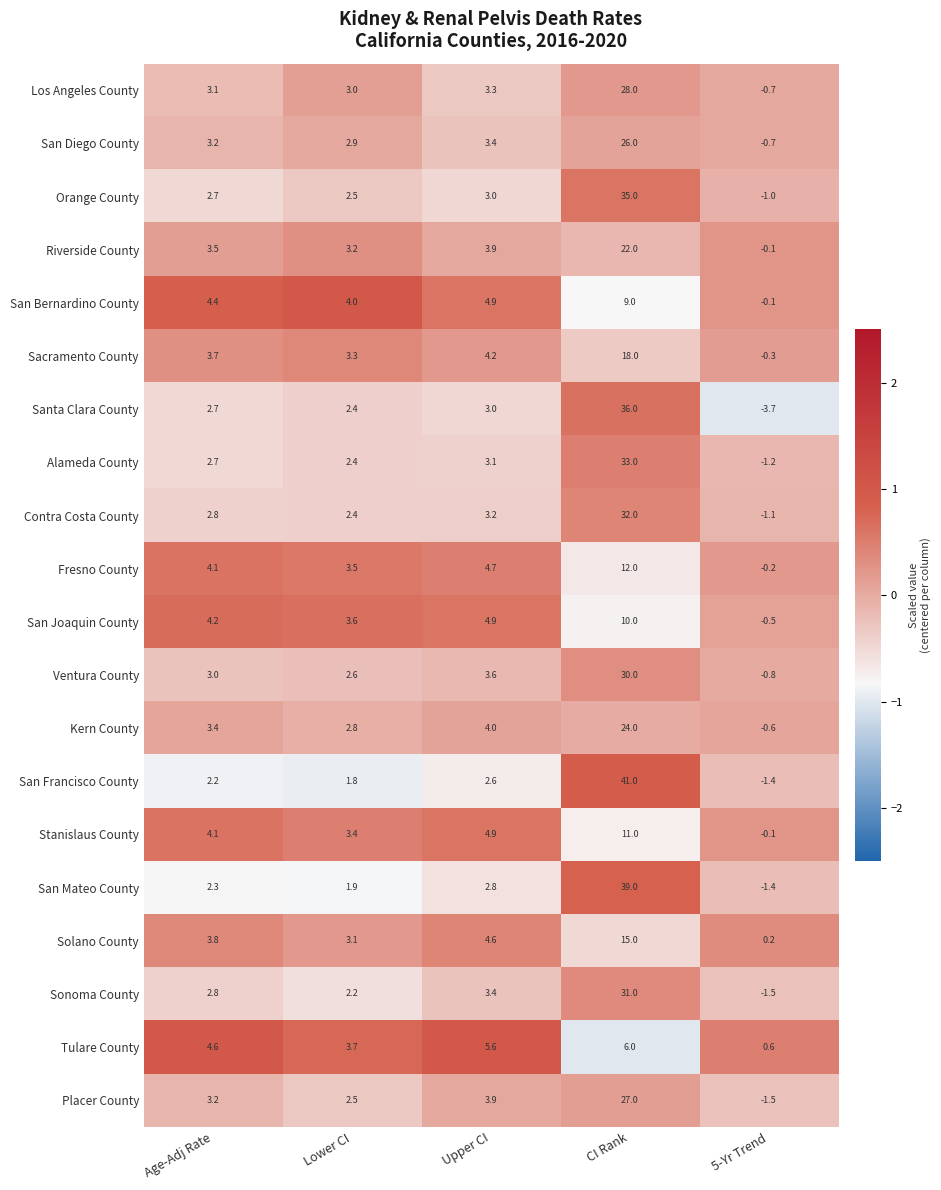

What is the difference between the highest and lowest values at Lower CI?

2.2